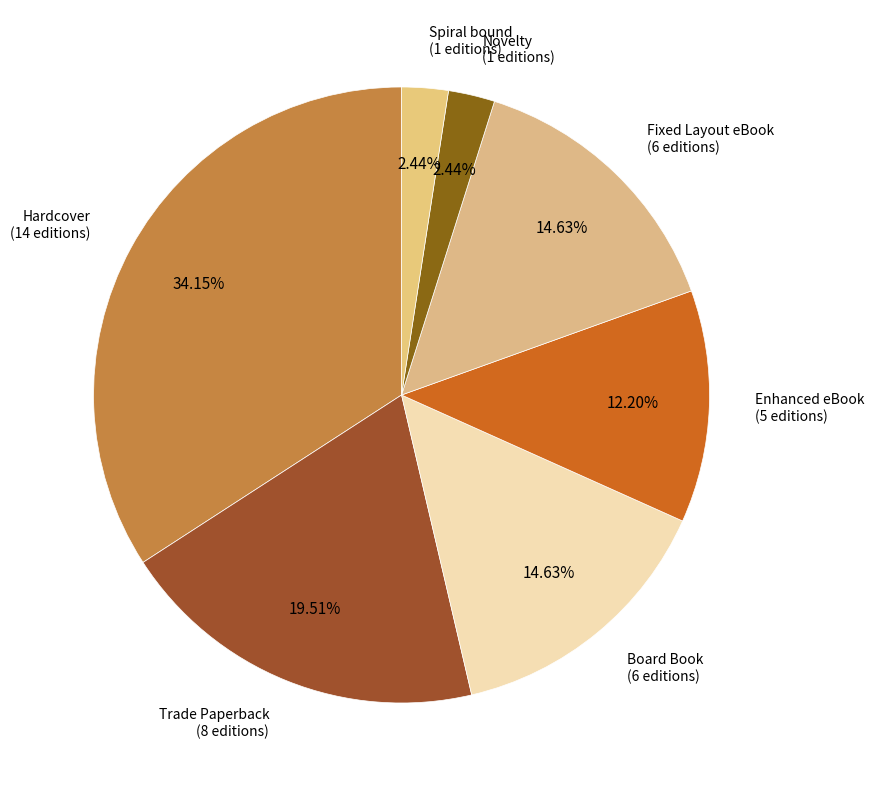

Count the number of slices in the pie.

7